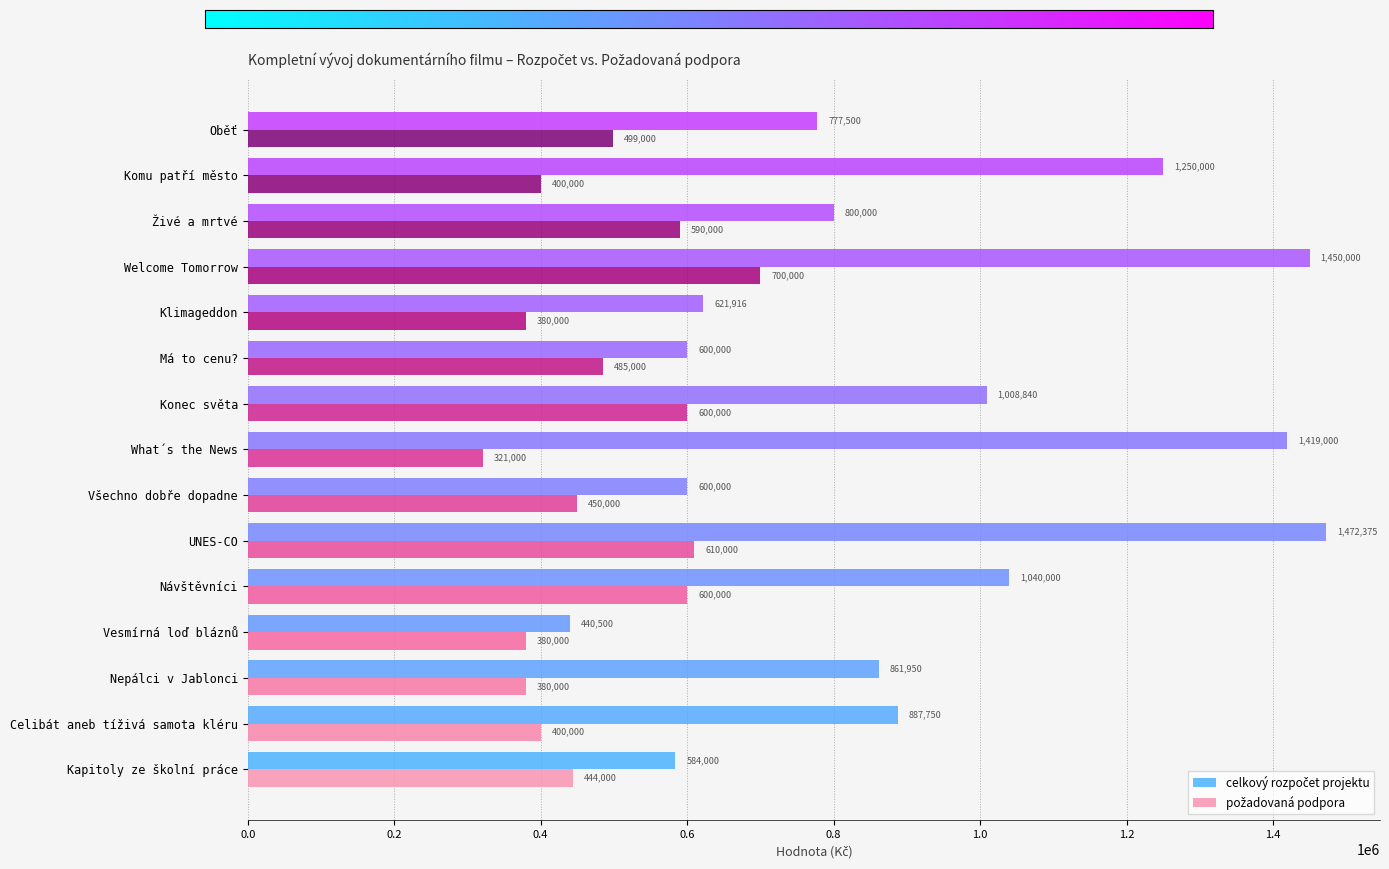

Count the number of categories in the chart.

15